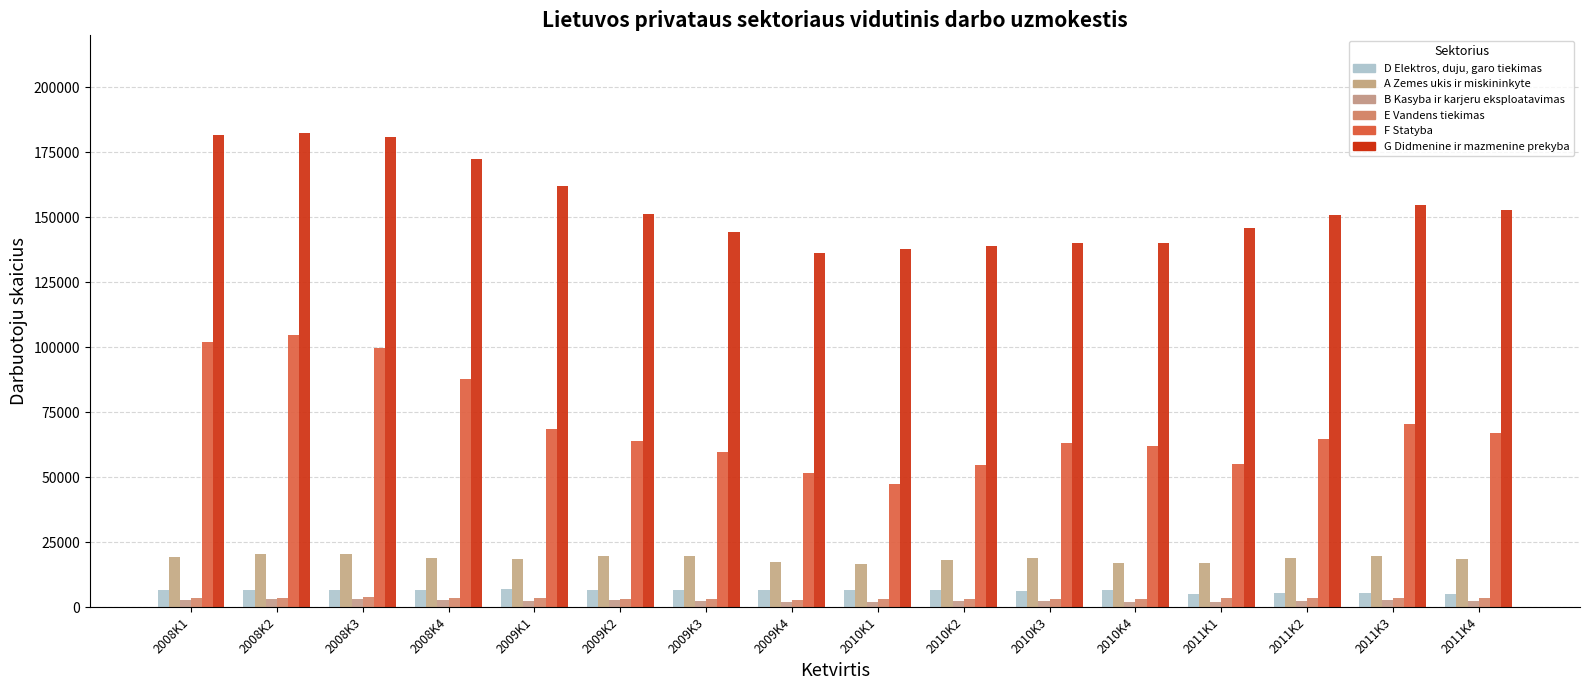

Is the value of F Statyba at 2010K2 greater than the value of A Zemes ukis ir miskininkyte at 2008K1?

Yes